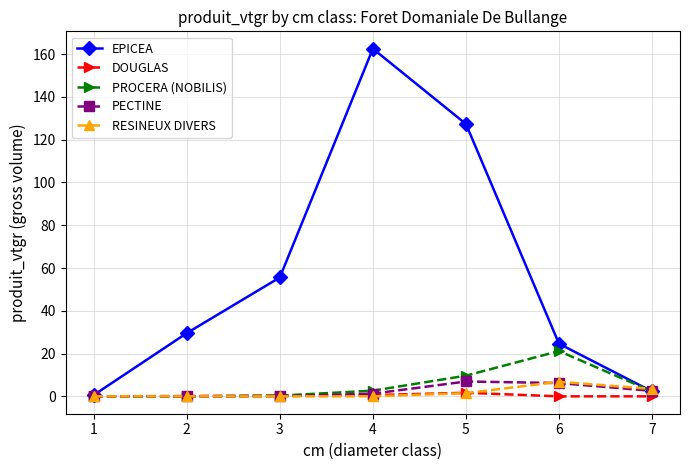

Which series has the largest total across all categories?

EPICEA